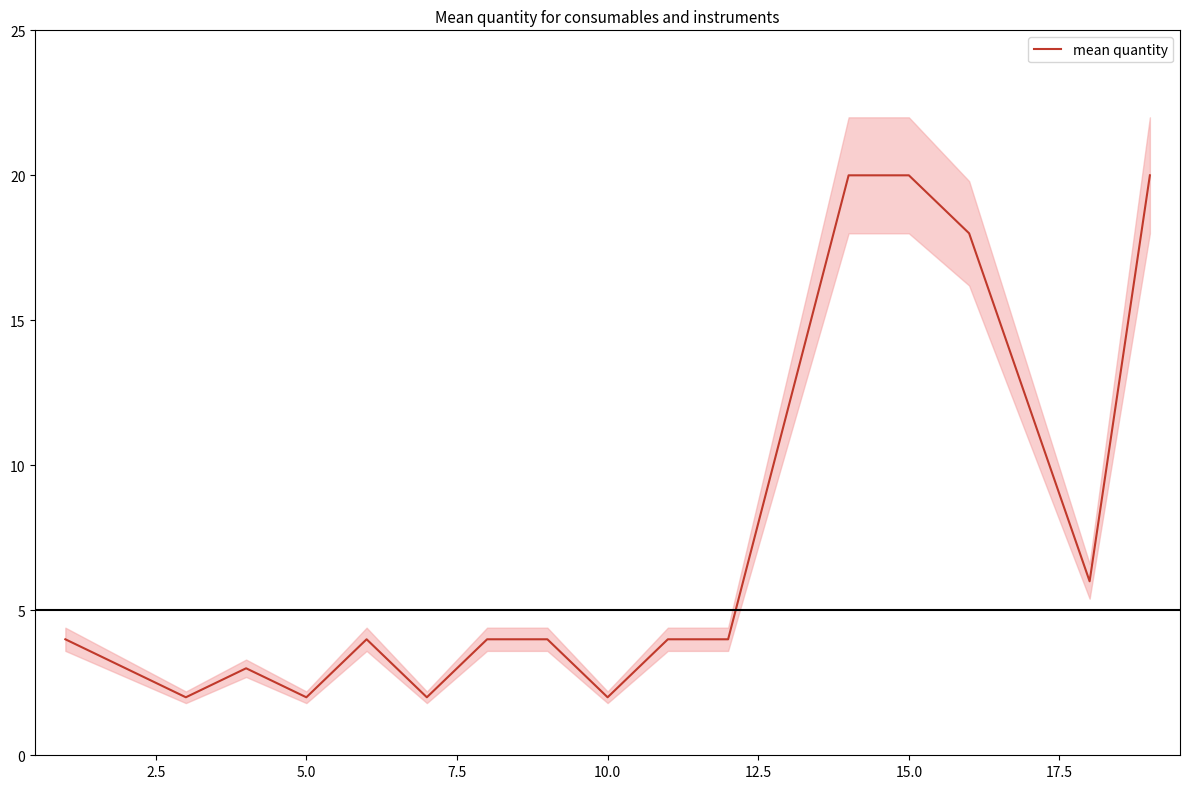

At which category does the chart reach its minimum across all series?

5.0